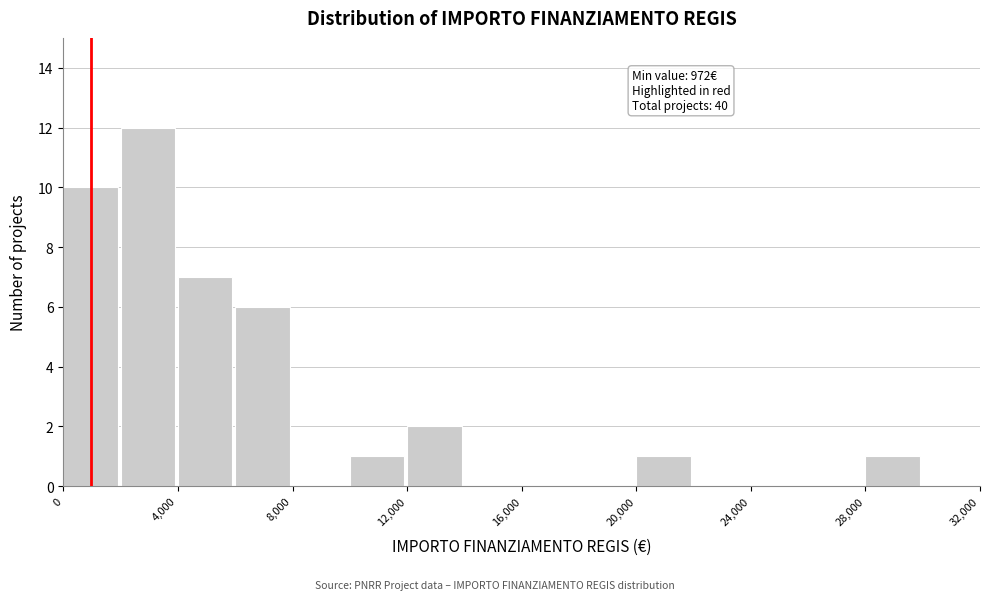

Which range on the x-axis has the tallest bar?

2000 to 4000